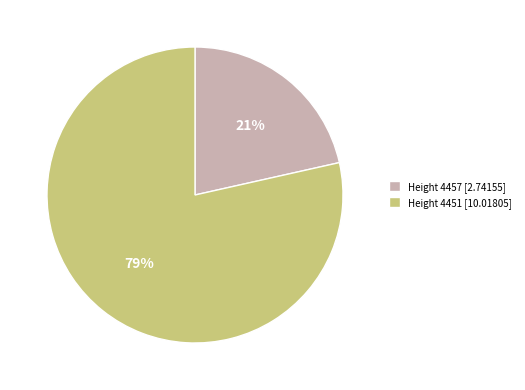

How many slices are in this pie chart?

2